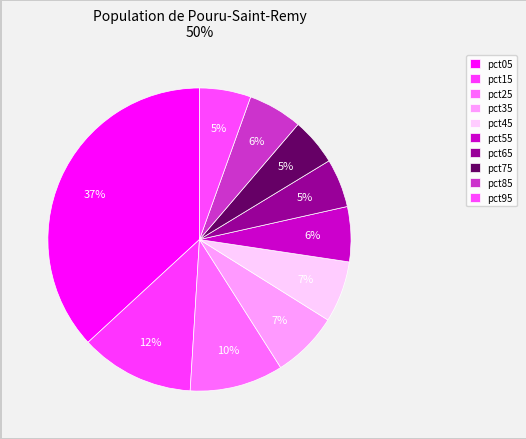

To the nearest percent, what is the average slice percentage?

10%